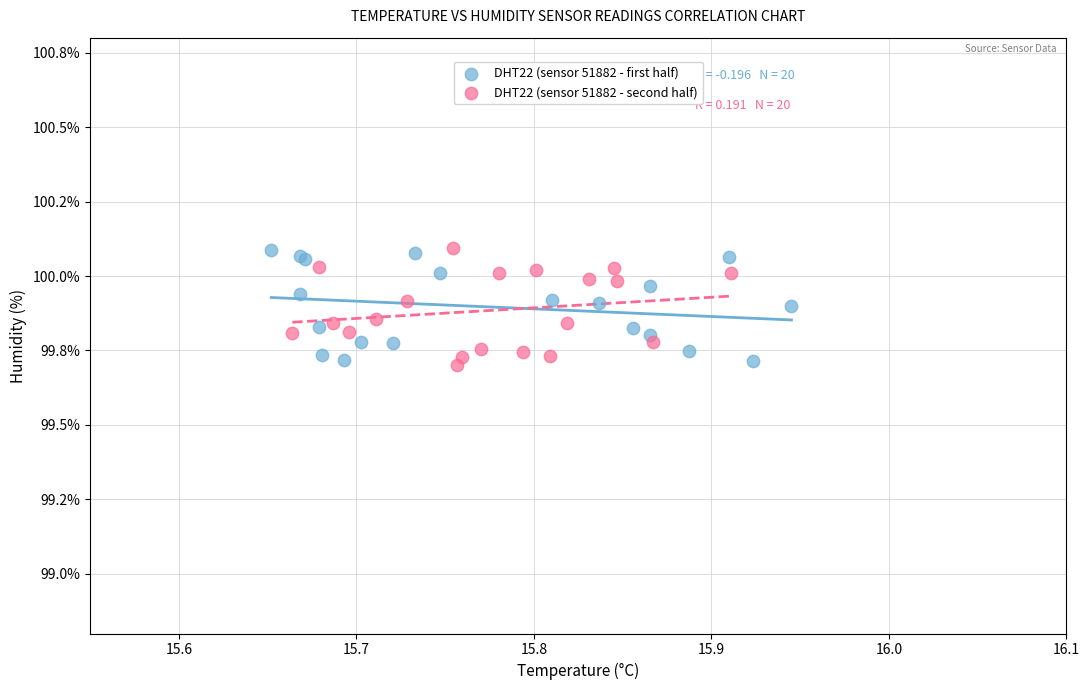

What are all the series names shown in the legend?

DHT22 (sensor 51882 - first half), DHT22 (sensor 51882 - second half)